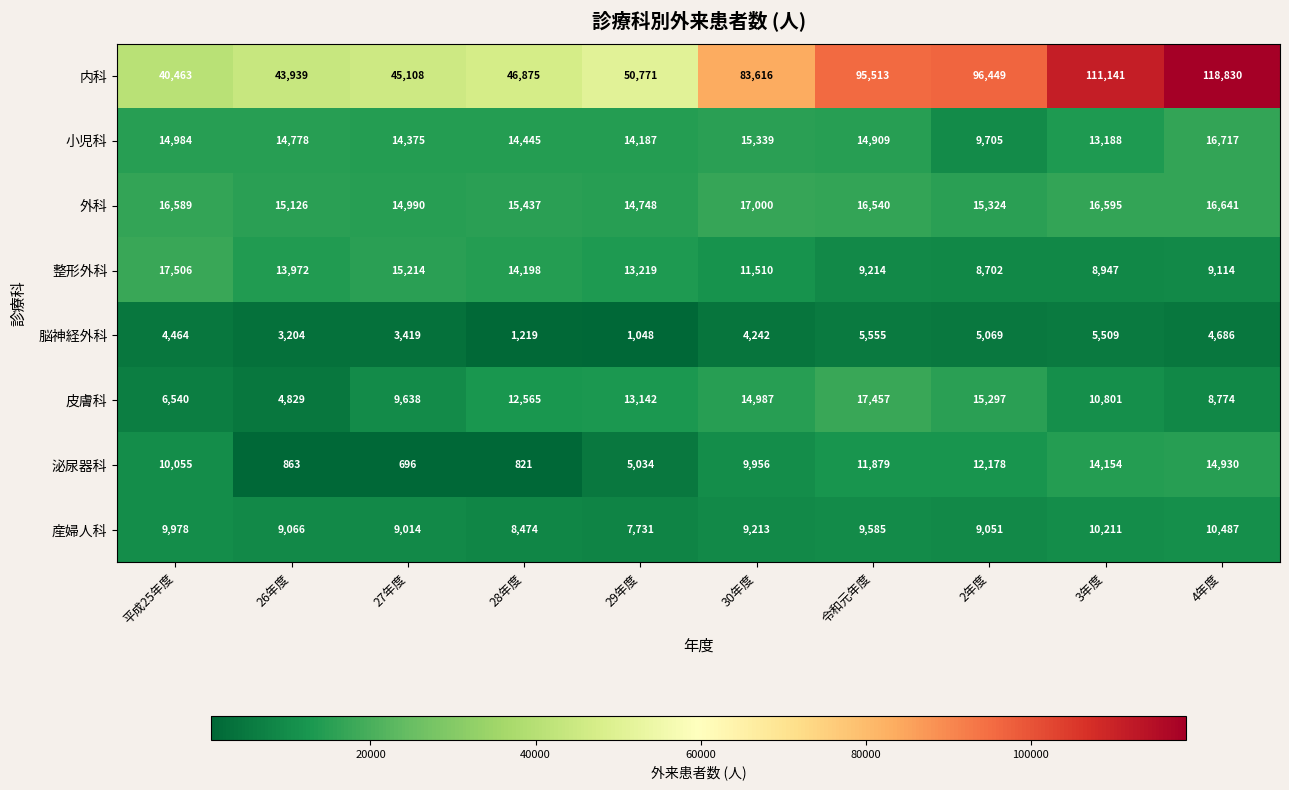

The 外科 series shows 16540 at 令和元年度. True or false?

True